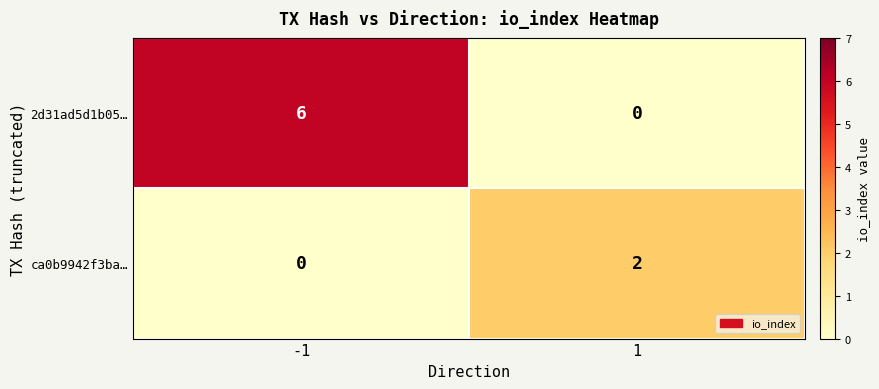

How many data points in ca0b9942f3ba… are less than 2?

1